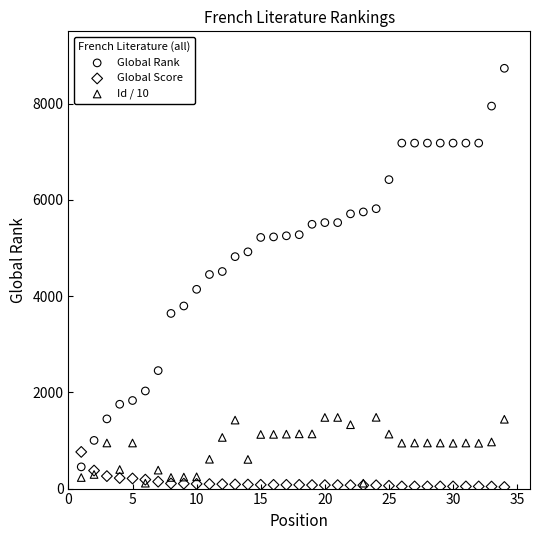

What are all the series names shown in the legend?

Global Rank, Global Score, Id / 10